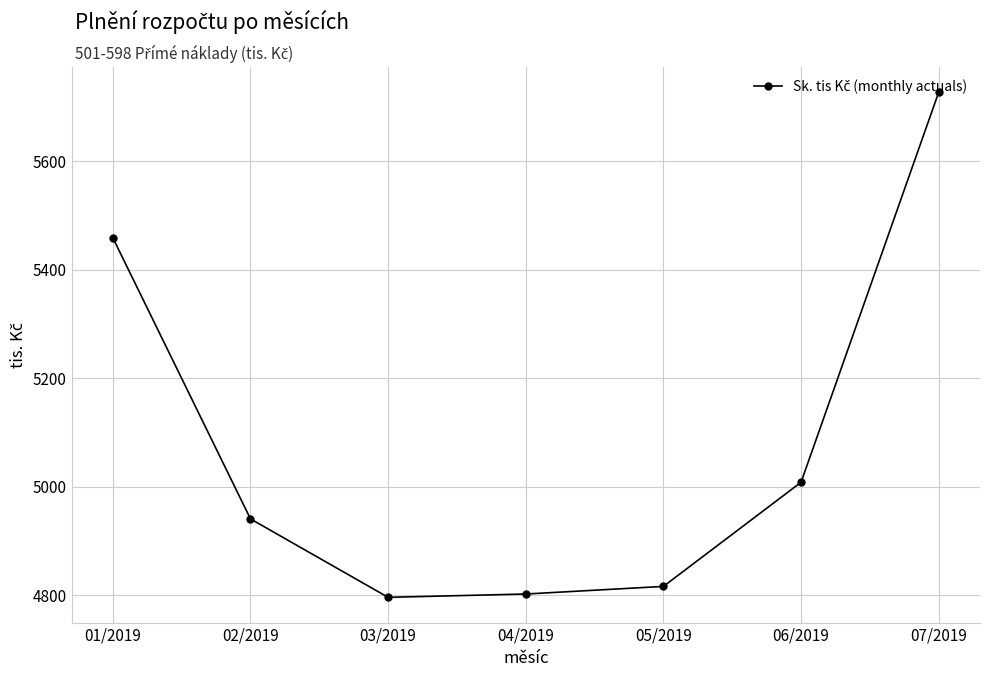

Reading left to right, list all the values displayed in this chart.

5458.7	4940.4	4795.9	4802.0	4816.0	5008.0	5727.1